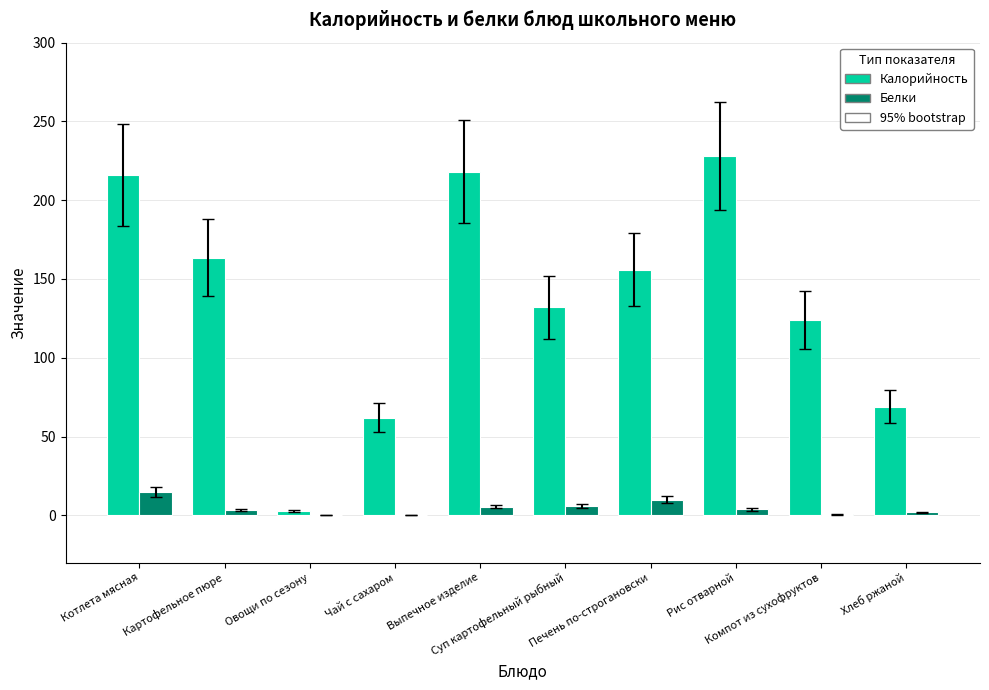

Which series has the largest total across all categories?

Калорийность